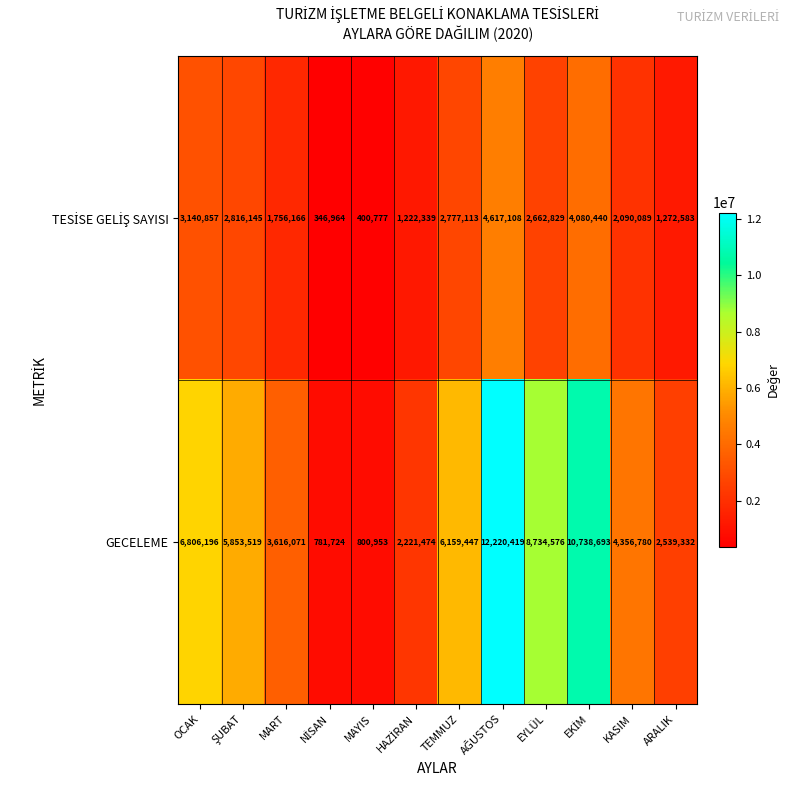

What is the average value of the GECELEME series?

5402432